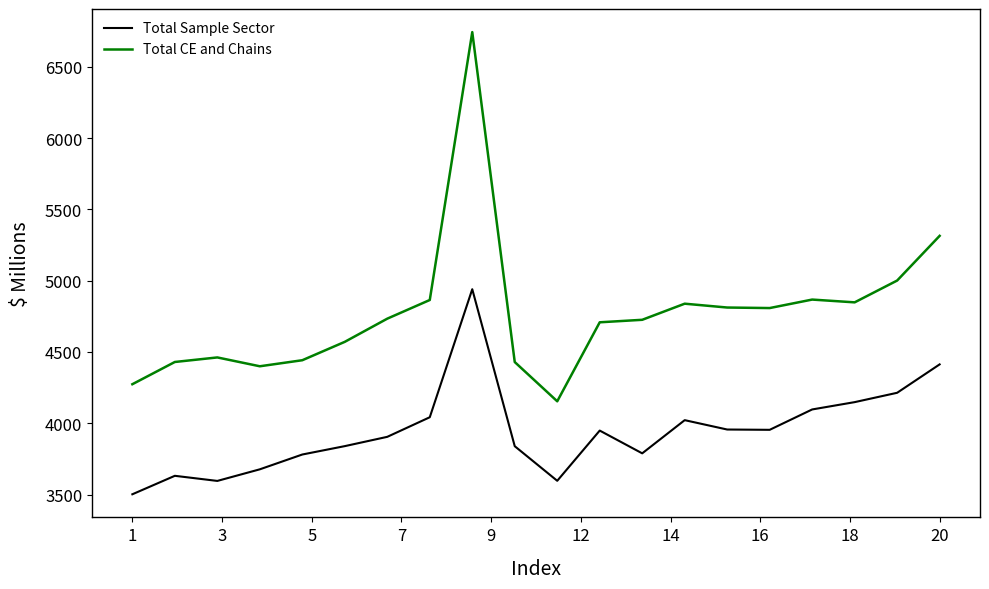

Which series has the widest spread of values?

Total CE and Chains